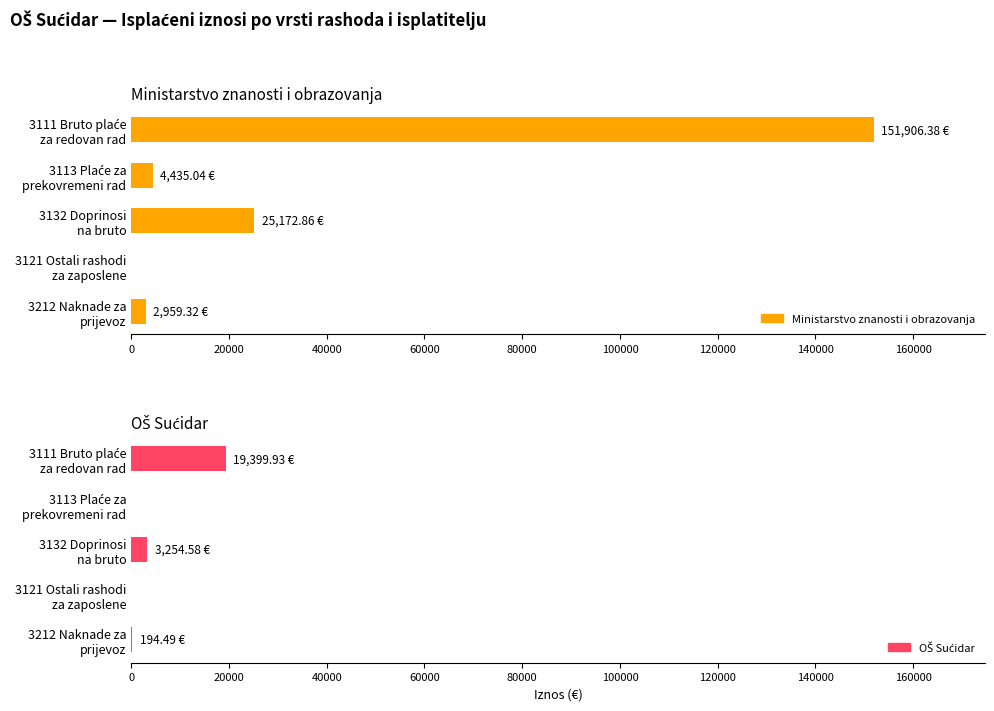

Is the value of OŠ Sućidar at 3132 Doprinosi na bruto greater than the value of Ministarstvo znanosti i obrazovanja at 3132 Doprinosi na bruto?

No